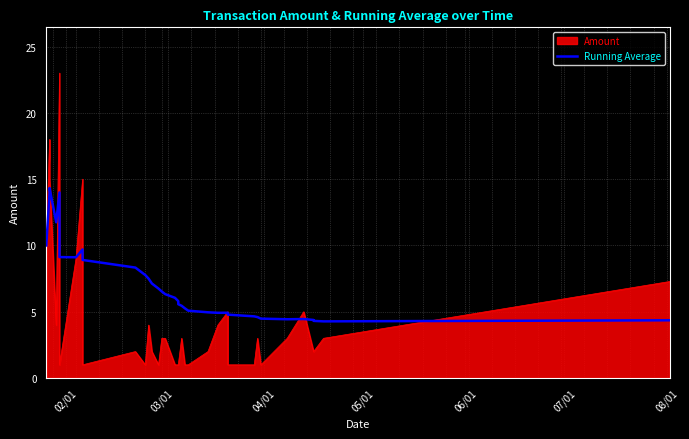

Count the number of categories in the chart.

37